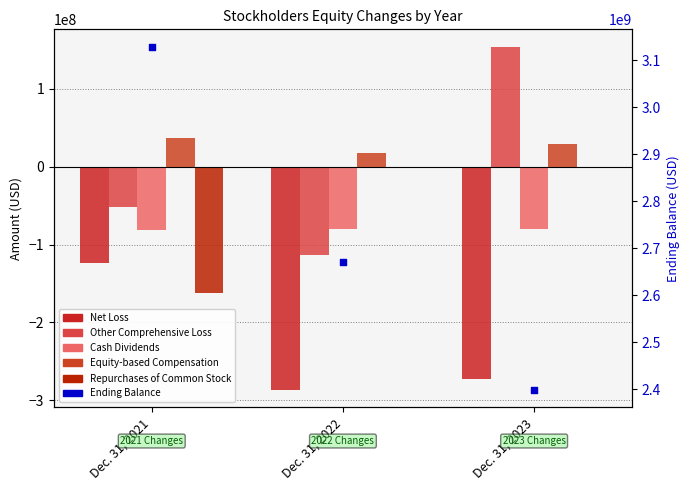

Which series has the widest spread of Y values?

Ending Balance